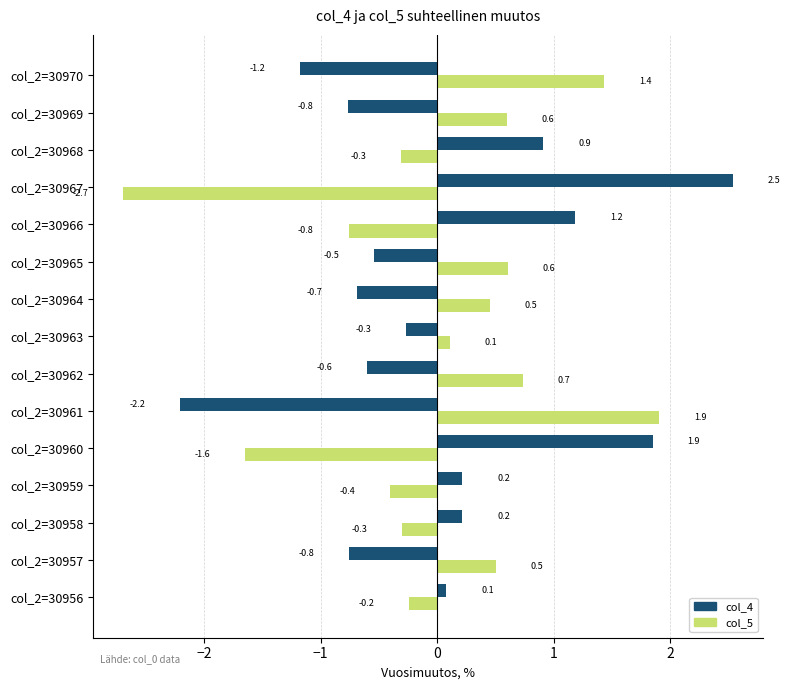

What is the difference between the maximum and minimum values in the col_5 series?

4.6